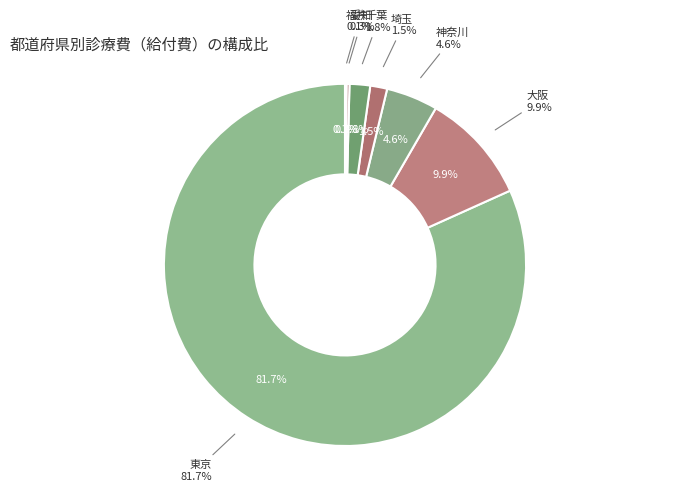

To the nearest percent, what is the average slice percentage?

14%